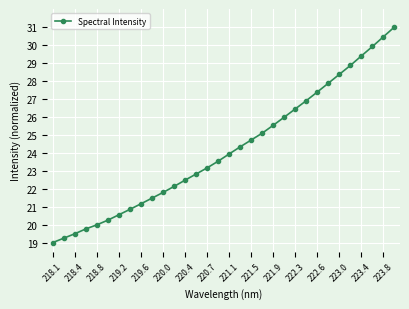

True or false: the data has more than 2 interior local peaks.

False